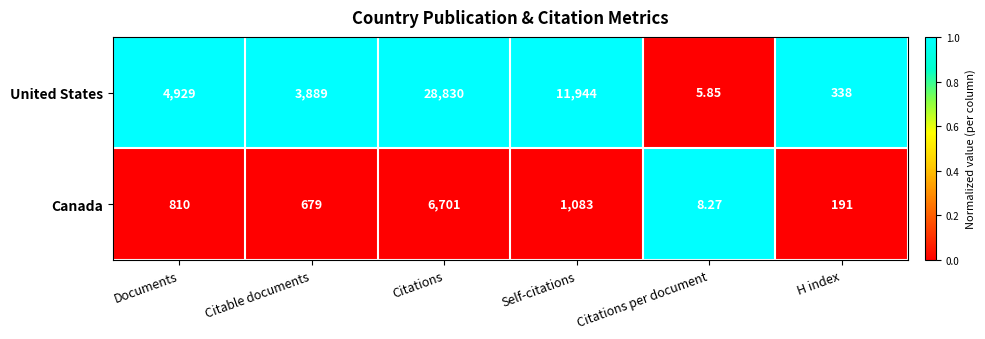

Which series has the widest spread of values?

United States